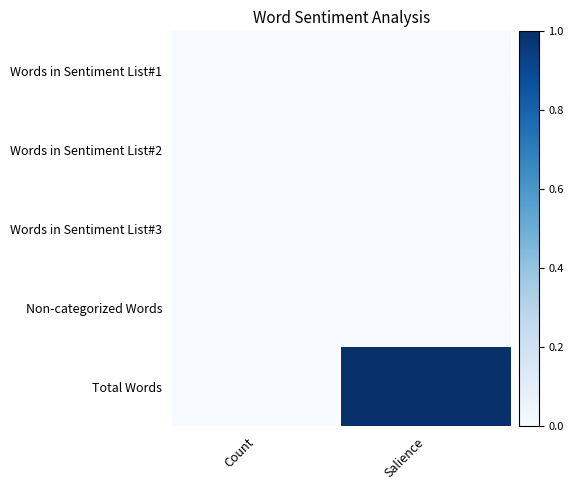

Reading left to right, extract all data points from this chart.

Words in Sentiment List#1: Count=0	Salience=0
Words in Sentiment List#2: Count=0	Salience=0
Words in Sentiment List#3: Count=0	Salience=0
Non-categorized Words: Count=0	Salience=0
Total Words: Count=0	Salience=1